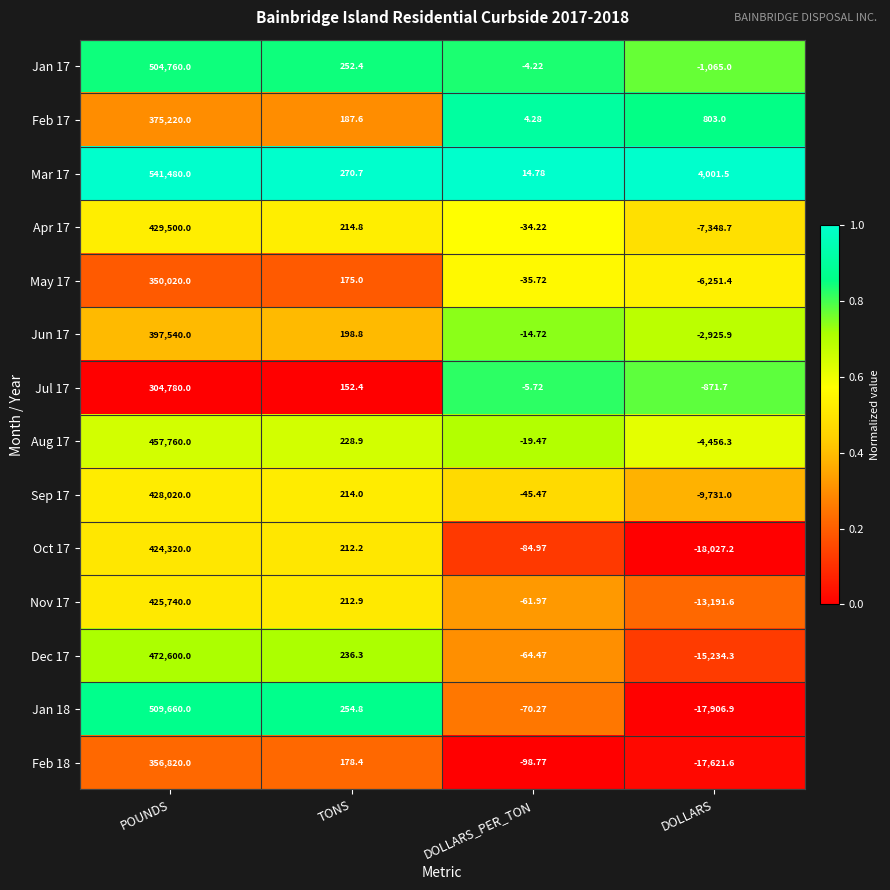

At which label does Feb 17 first exceed 803?

POUNDS